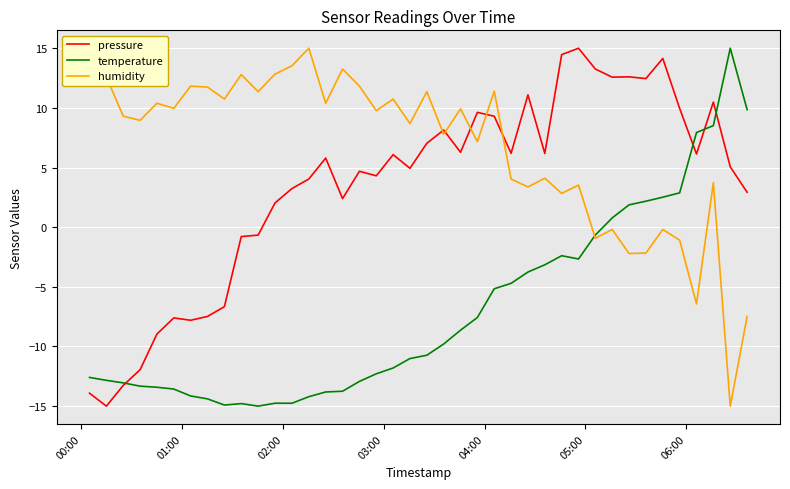

Which series ends up on top after the final intersection of pressure and humidity?

pressure